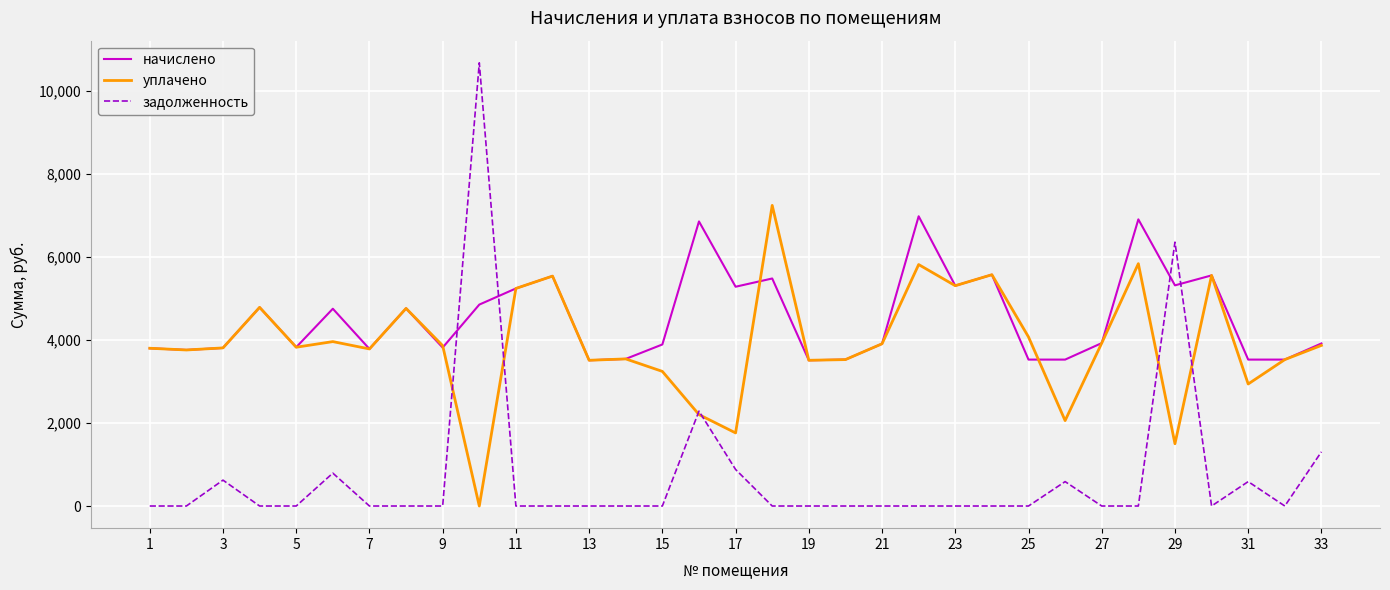

List the series in order of their overall mean, lowest first.

задолженность, уплачено, начислено